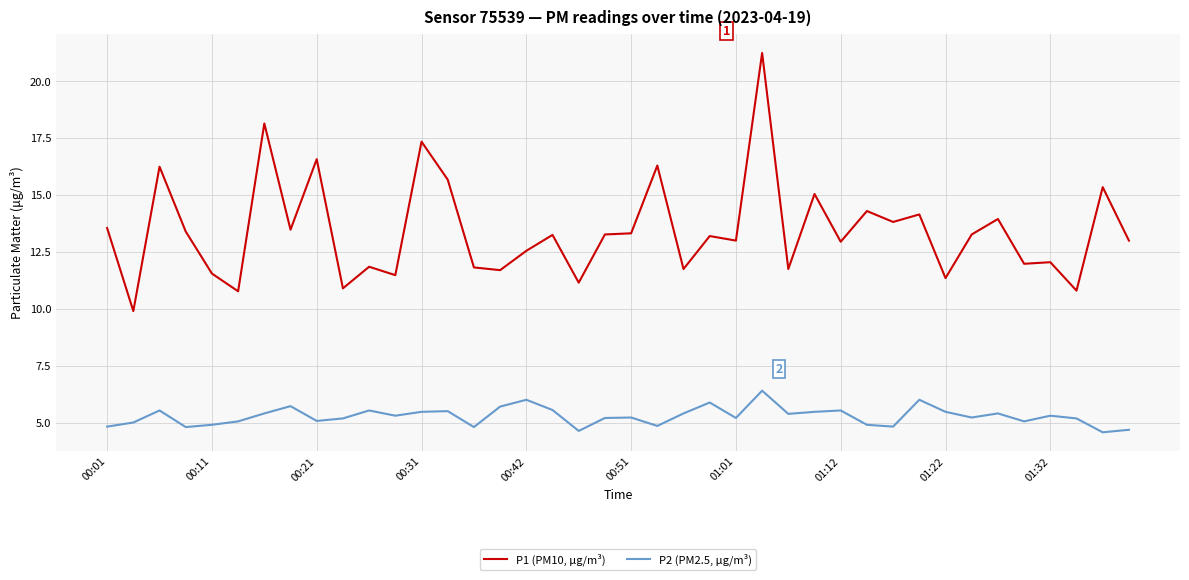

What is the difference between the maximum and minimum values in the P2 (PM2.5, μg/m³) series?

1.8